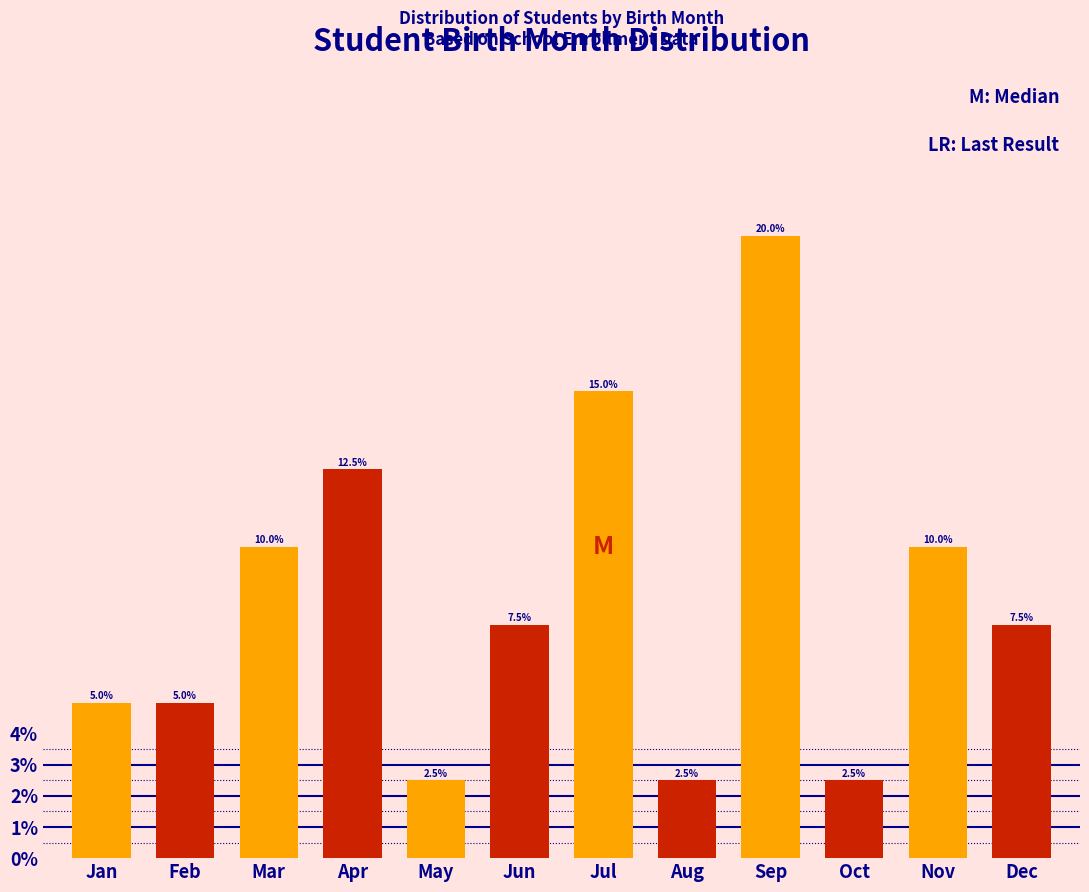

Reading left to right, extract all data points from this chart.

5.0	5.0	10.0	12.5	2.5	7.5	15.0	2.5	20.0	2.5	10.0	7.5